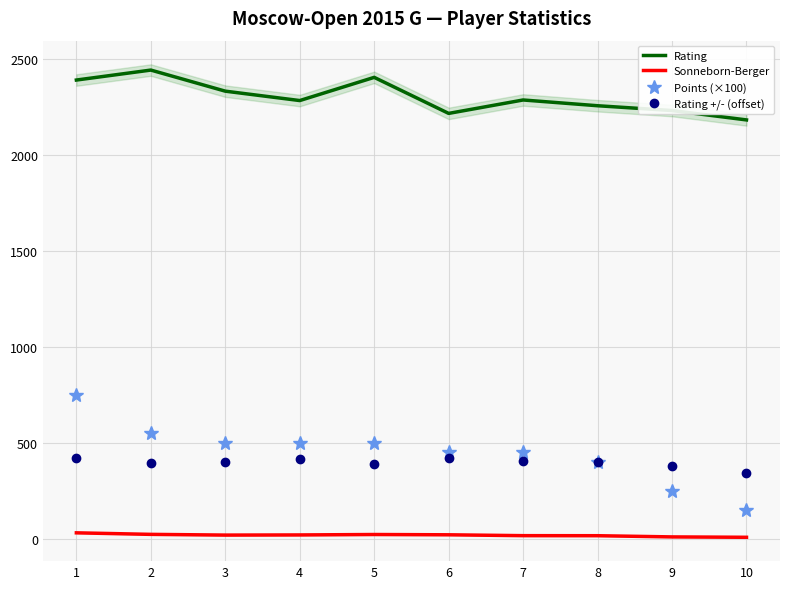

What is the greatest value displayed?

2444.0